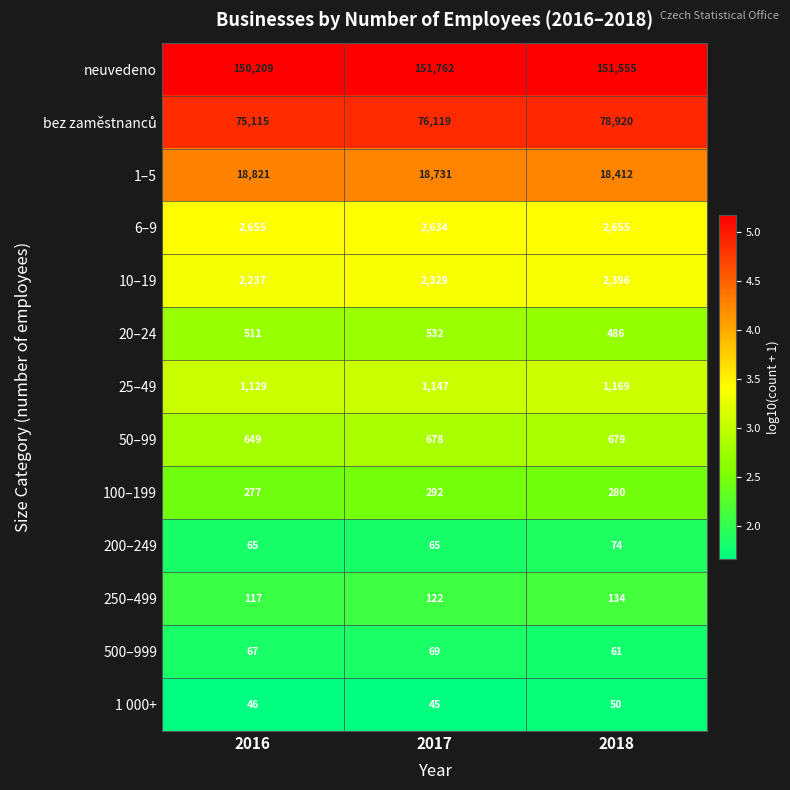

How many neuvedeno values are between 150209 and 151762?

3